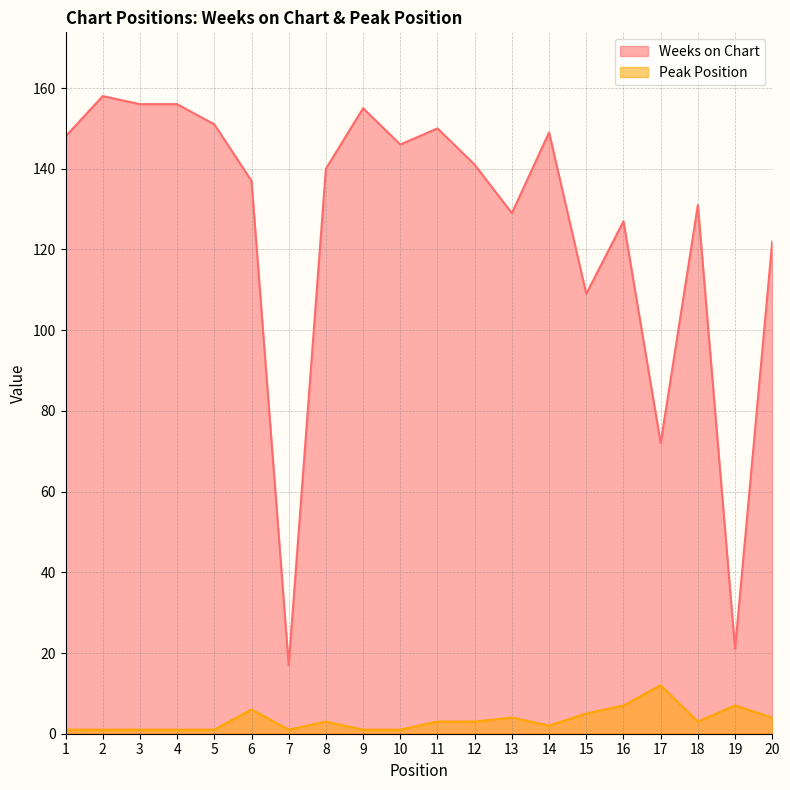

Reading right to left, extract all data points from this chart.

Weeks on Chart: 122	21	131	72	127	109	149	129	141	150	146	155	140	17	137	151	156	156	158	148
Peak Position: 4	7	3	12	7	5	2	4	3	3	1	1	3	1	6	1	1	1	1	1